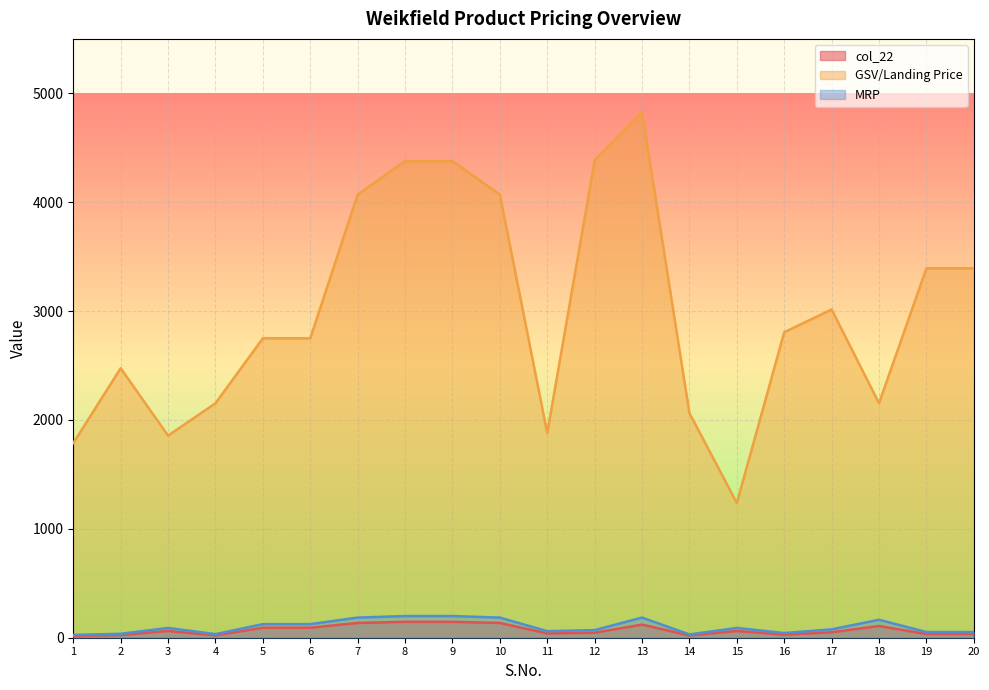

At how many categories does at least one series exceed 367?

20